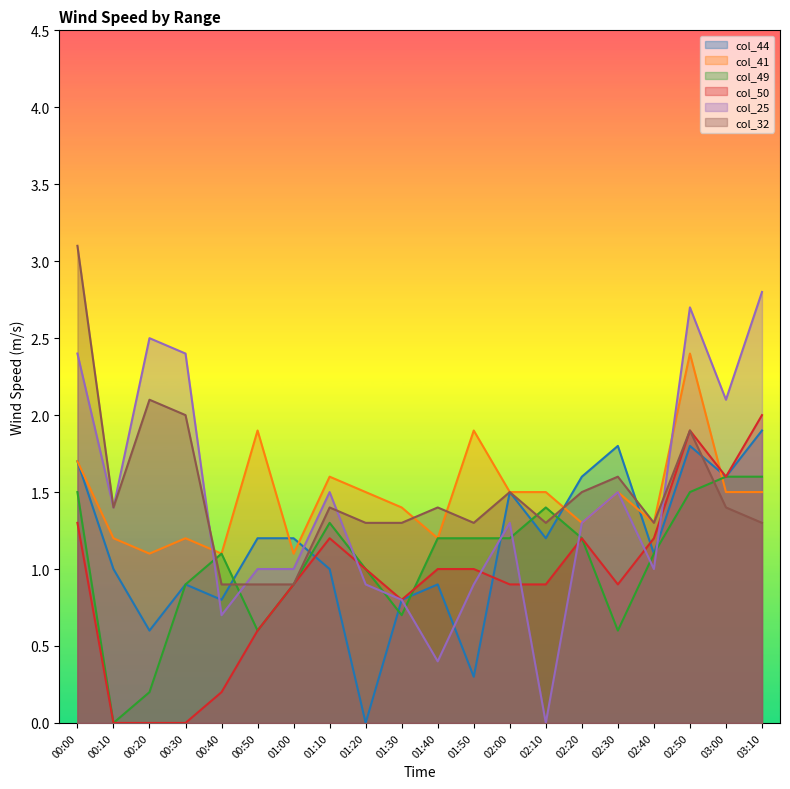

Is it true that col_50 equals 1.2 at 02:20?

True